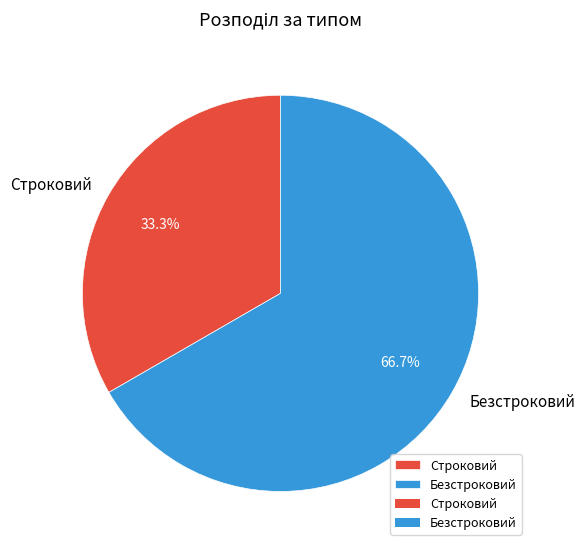

Is it true that Строковий is 26% of the pie?

False